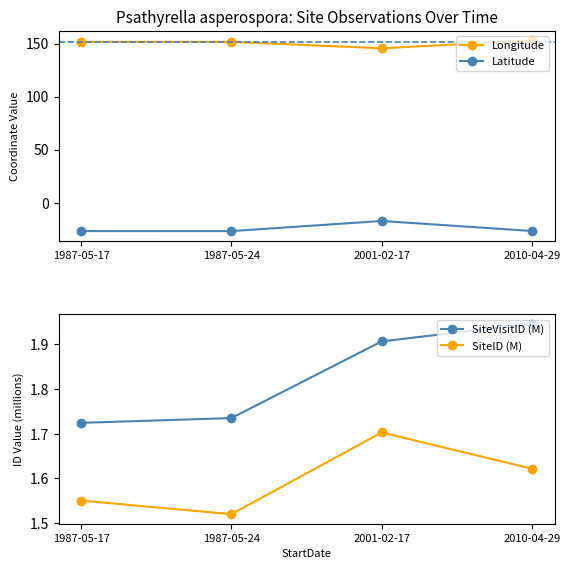

Between 2010-04-29 and 1987-05-24, which is larger?

2010-04-29